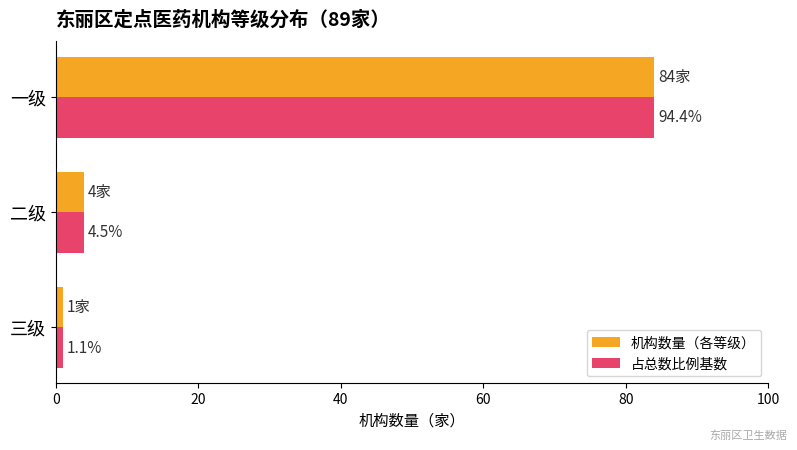

What are all the series names shown in the legend?

机构数量（各等级）, 占总数比例基数